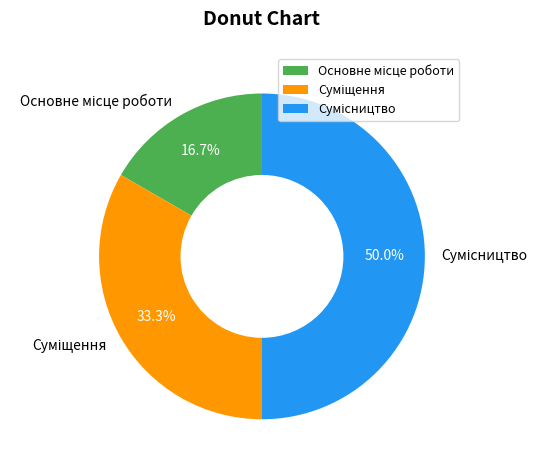

What is the change in value from Основне місце роботи to Сумісництво?

+2